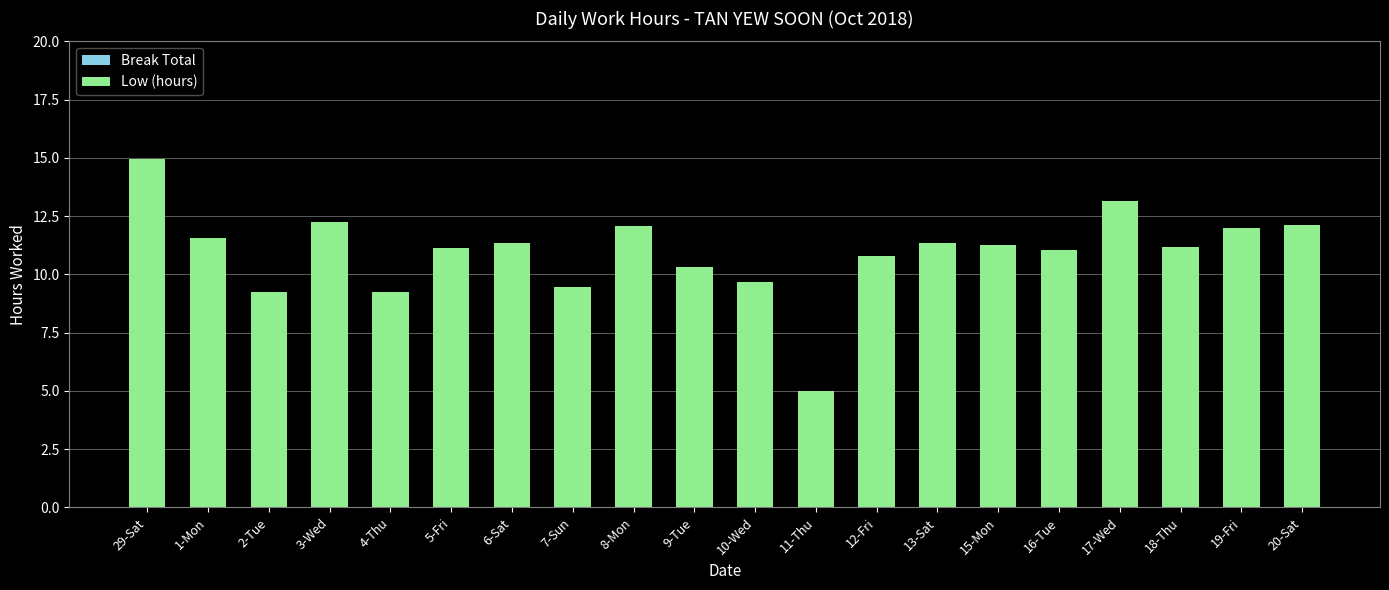

True or false: the data shows 11.3 at 6-Sat.

True